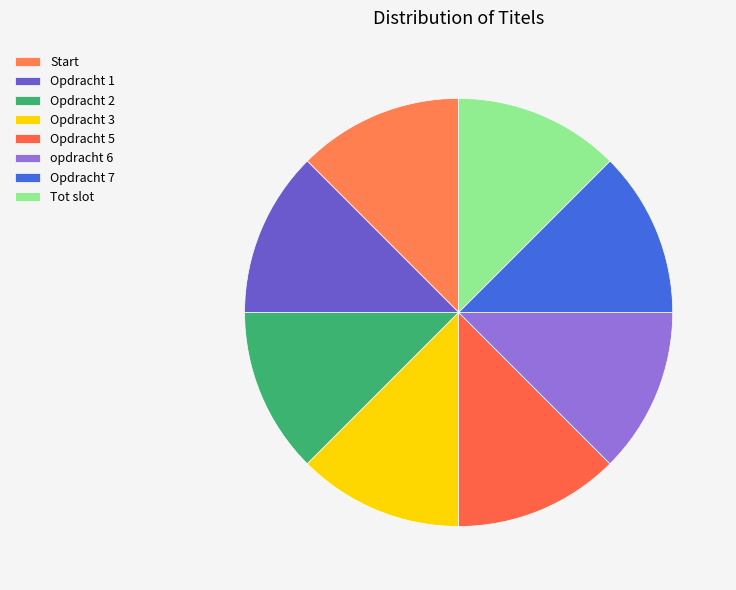

What is the ratio of the value at Opdracht 1 to the value at Opdracht 5?

1.0